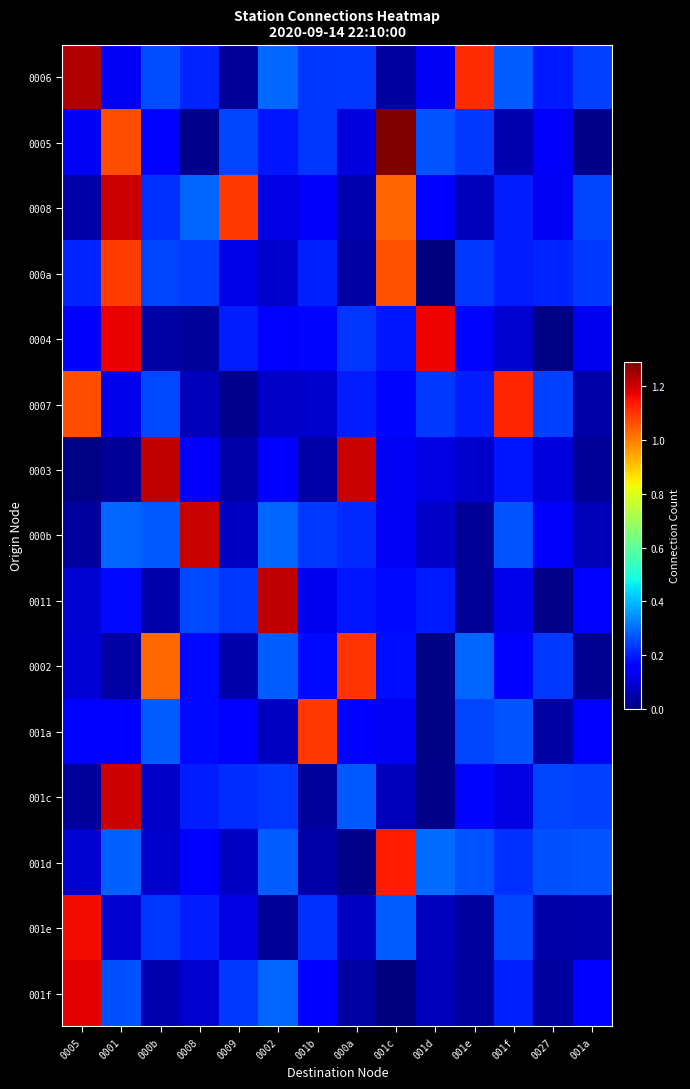

What is the total value across all series at 0027?

2.1